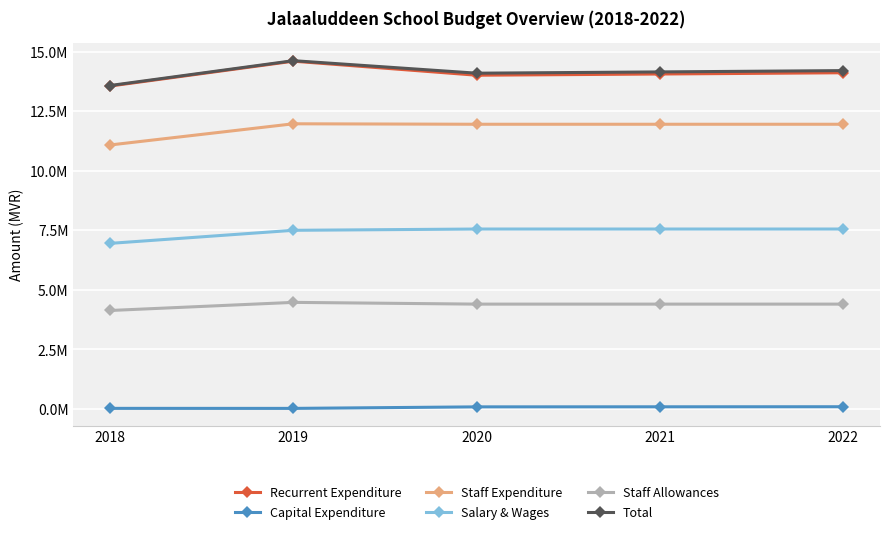

Which category has the lowest value in the Staff Expenditure series?

2018